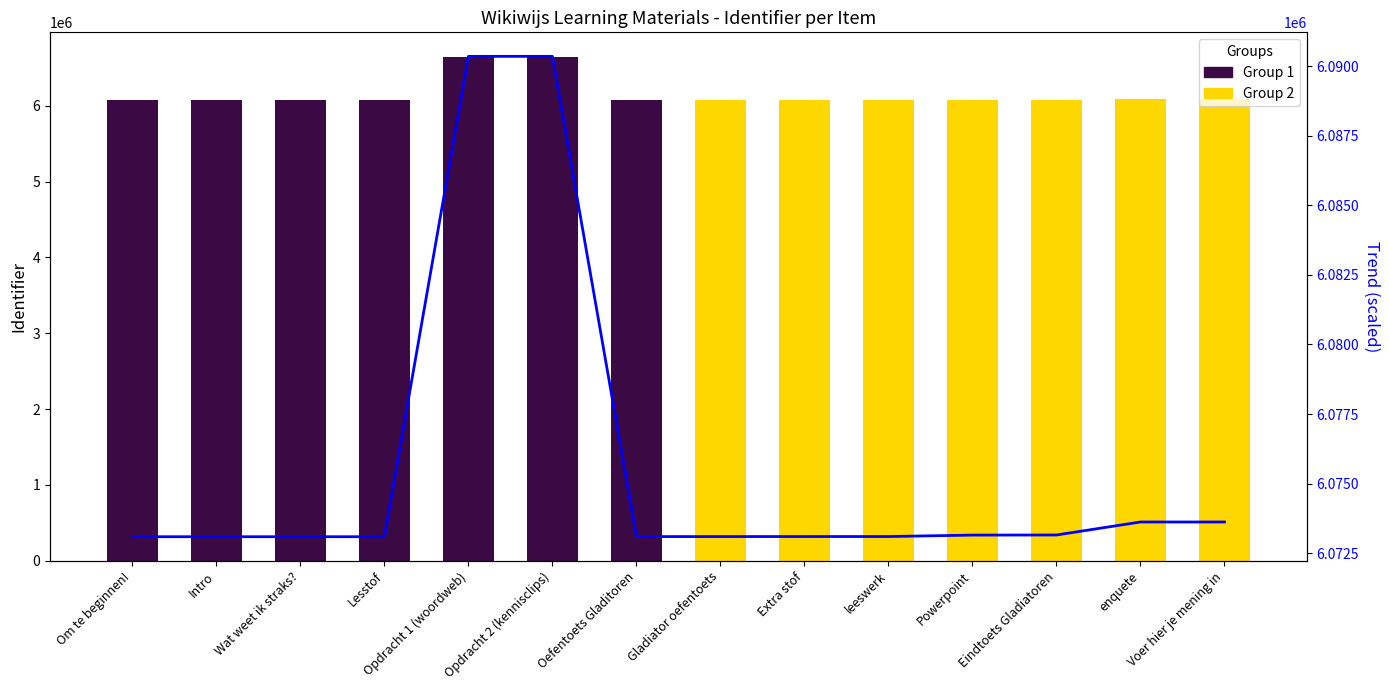

What is the minimum value shown in the chart?

6073093.0